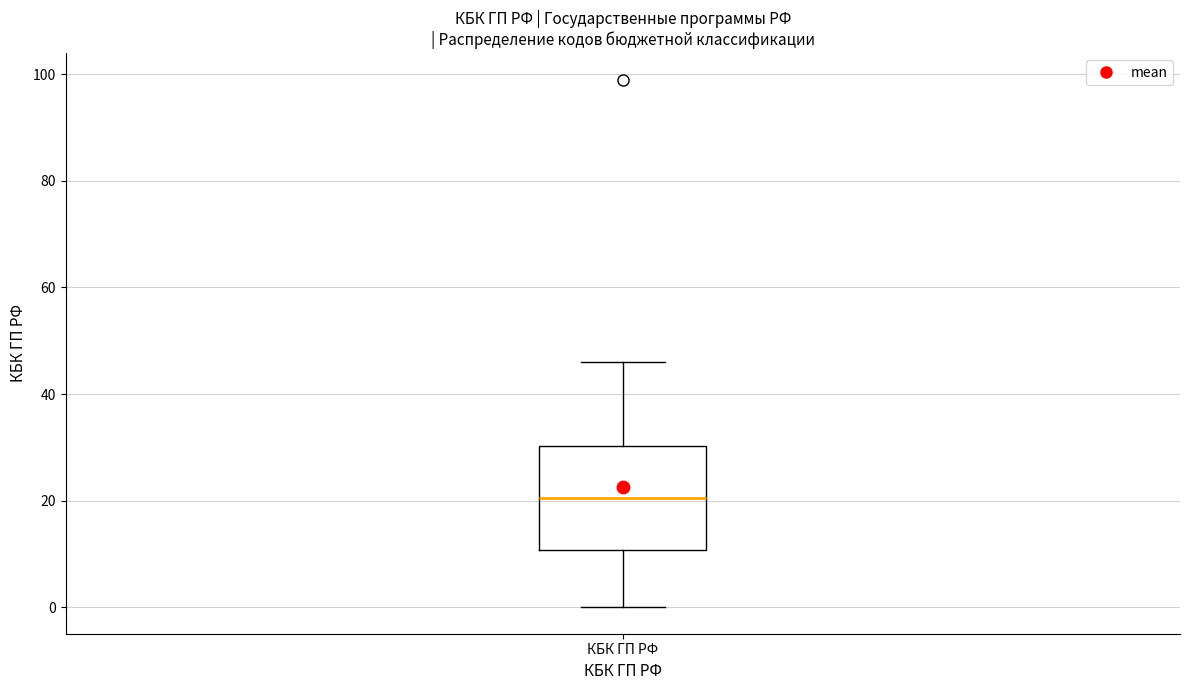

Read this box plot against the y-axis: the position of the median line, the range covered by the box, and the ends of both whiskers. The values are not printed on the chart, so give them approximately, as read against the axis.

median 20, box 10 to 30, whiskers 0 to 46